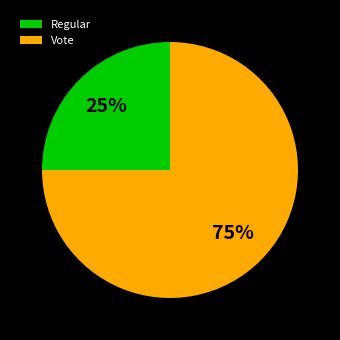

What is the majority slice?

Vote